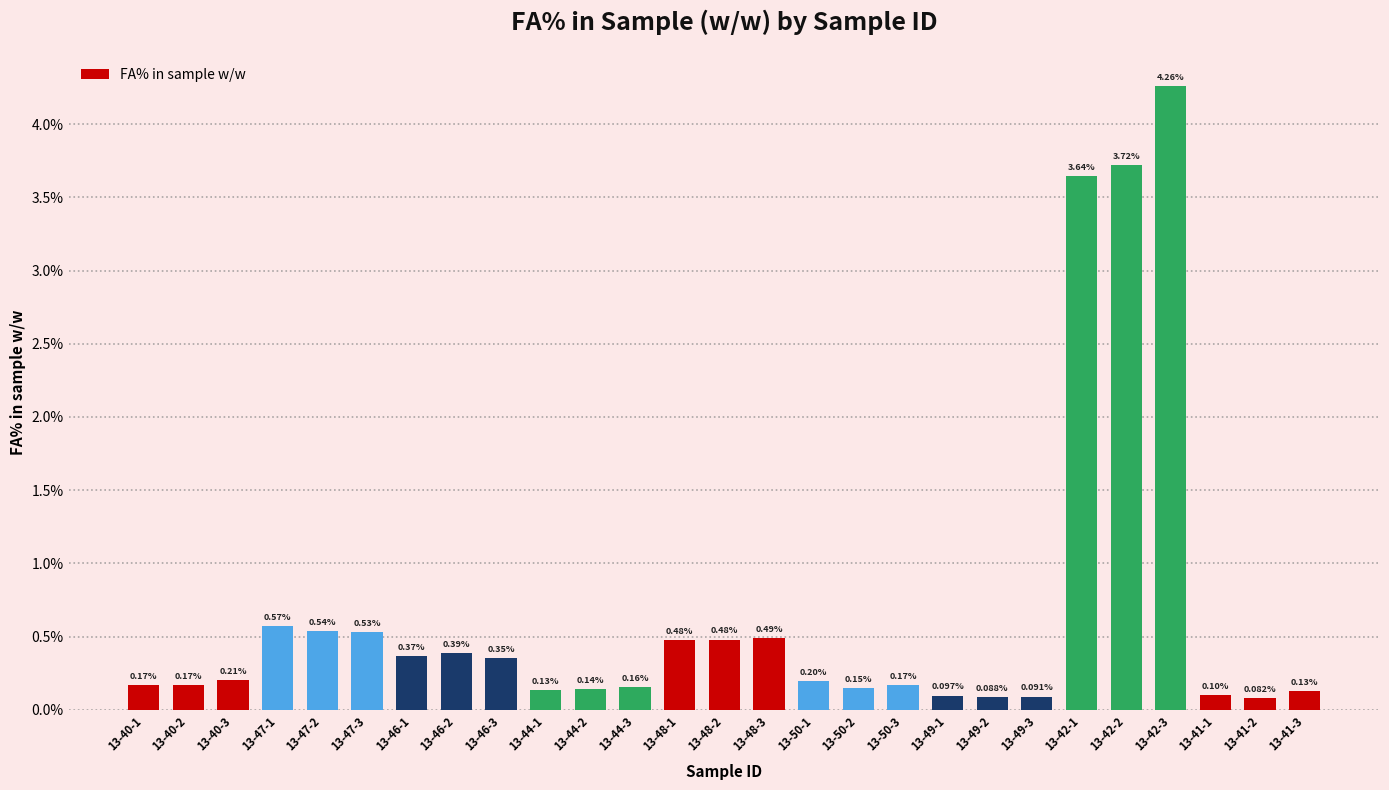

What is the difference between the values at 13-47-1 and 13-46-3?

0.2